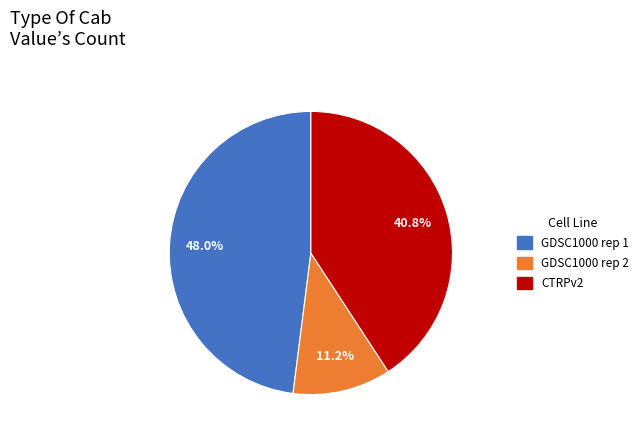

What is the ratio of the value at CTRPv2 to the value at GDSC1000 rep 2?

3.6